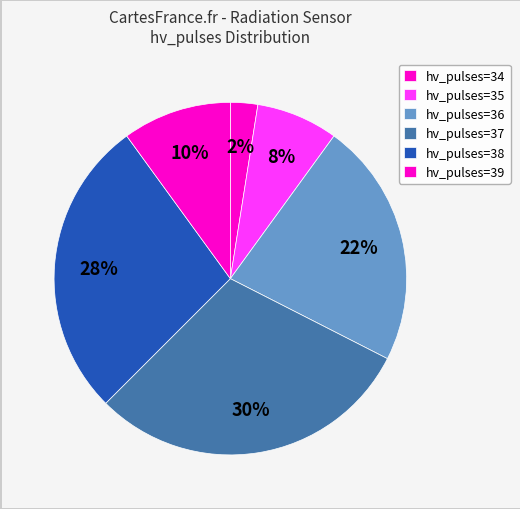

Count the number of slices in the pie.

6